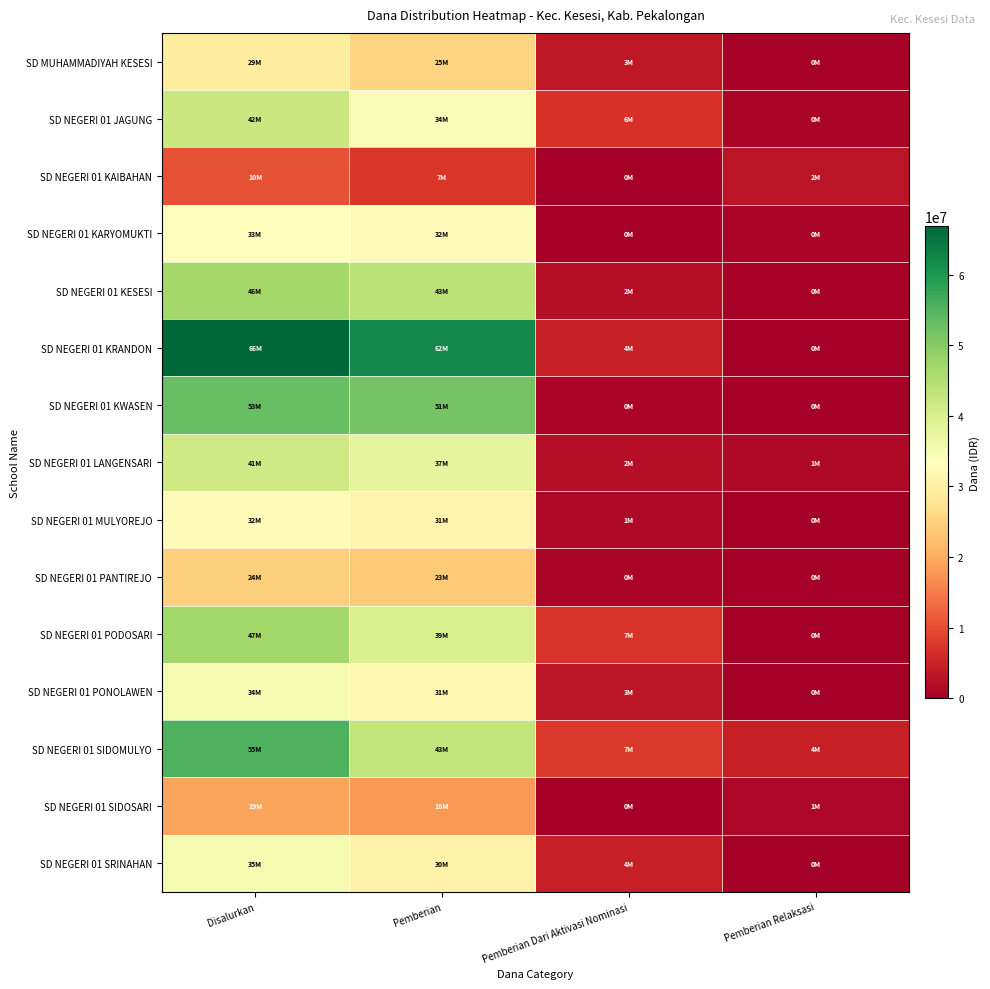

How many data points does each series have?

4